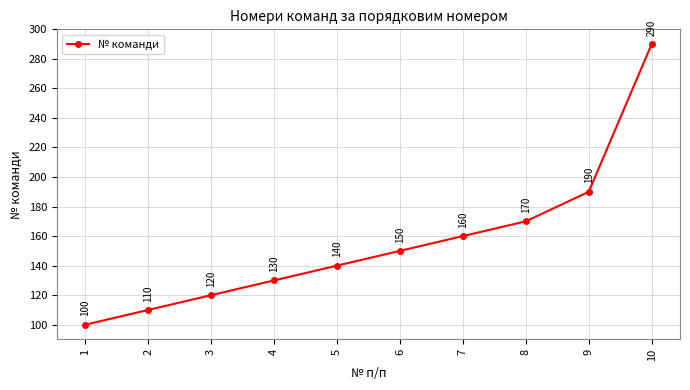

True or false: the data shows 32 at 5.

False